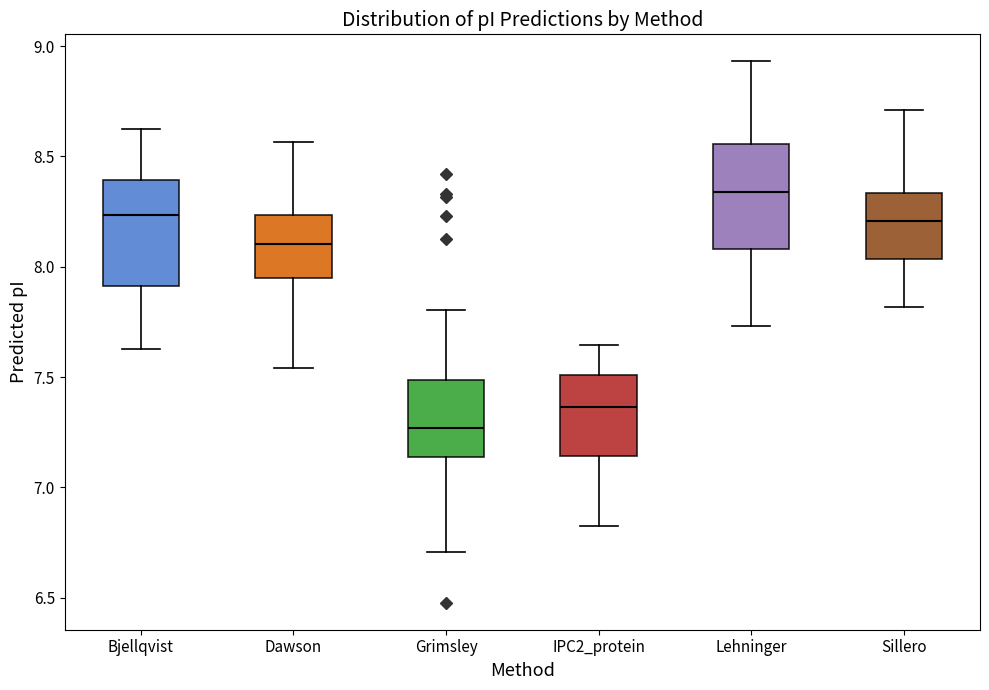

Which box's median line is the highest?

Lehninger